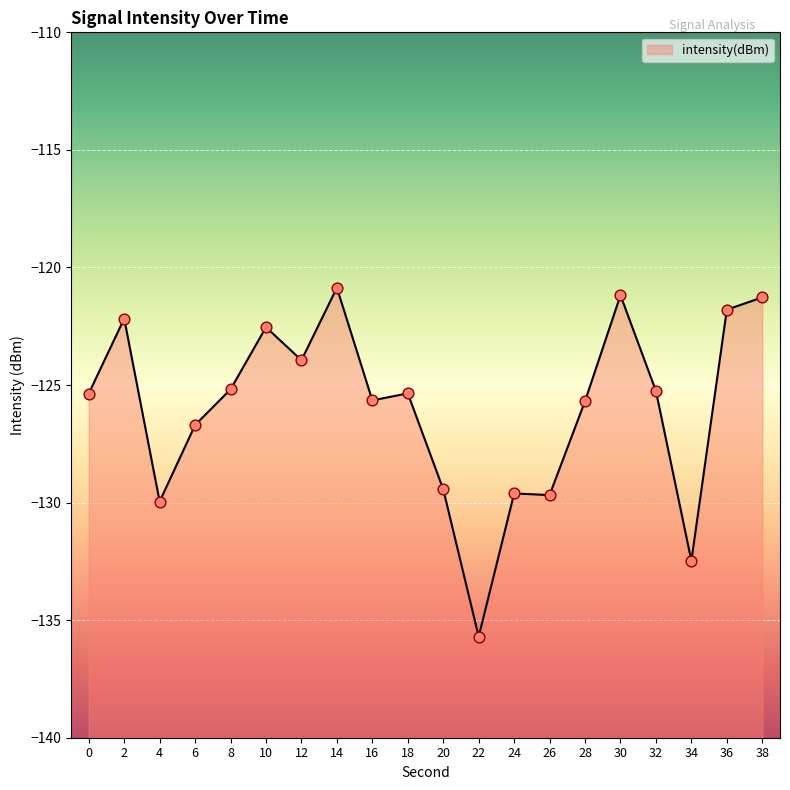

What is the change in value from 2 to 36?

+0.4